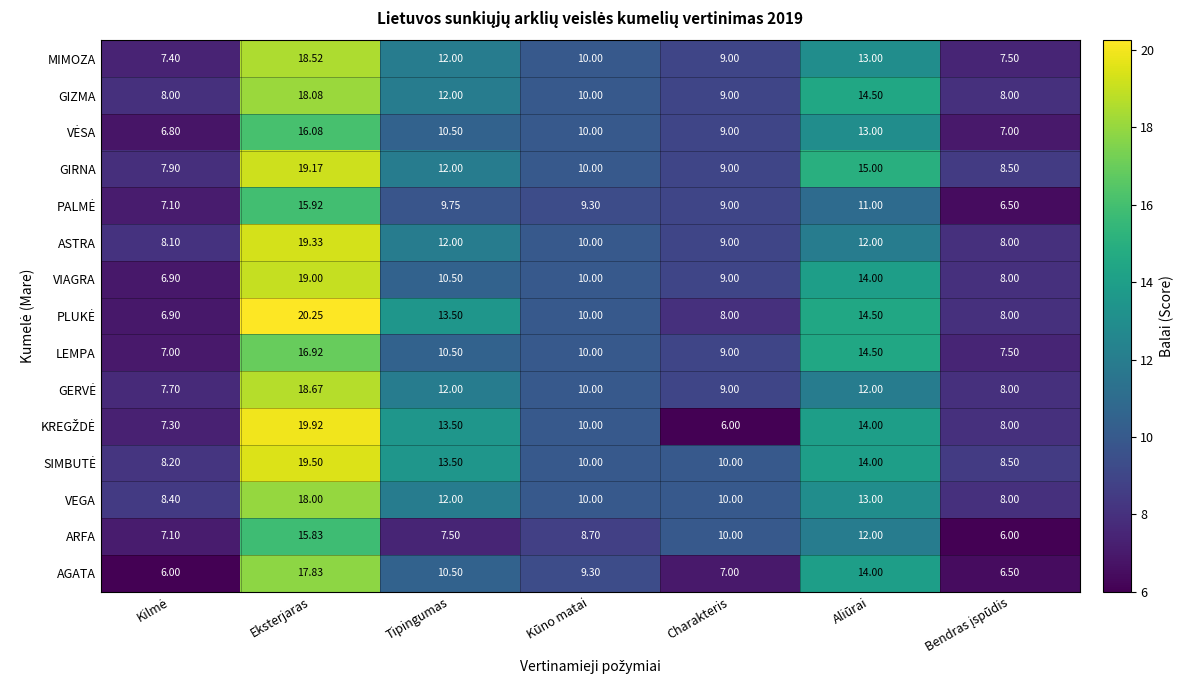

At which label is VIAGRA closest to 12?

Tipingumas